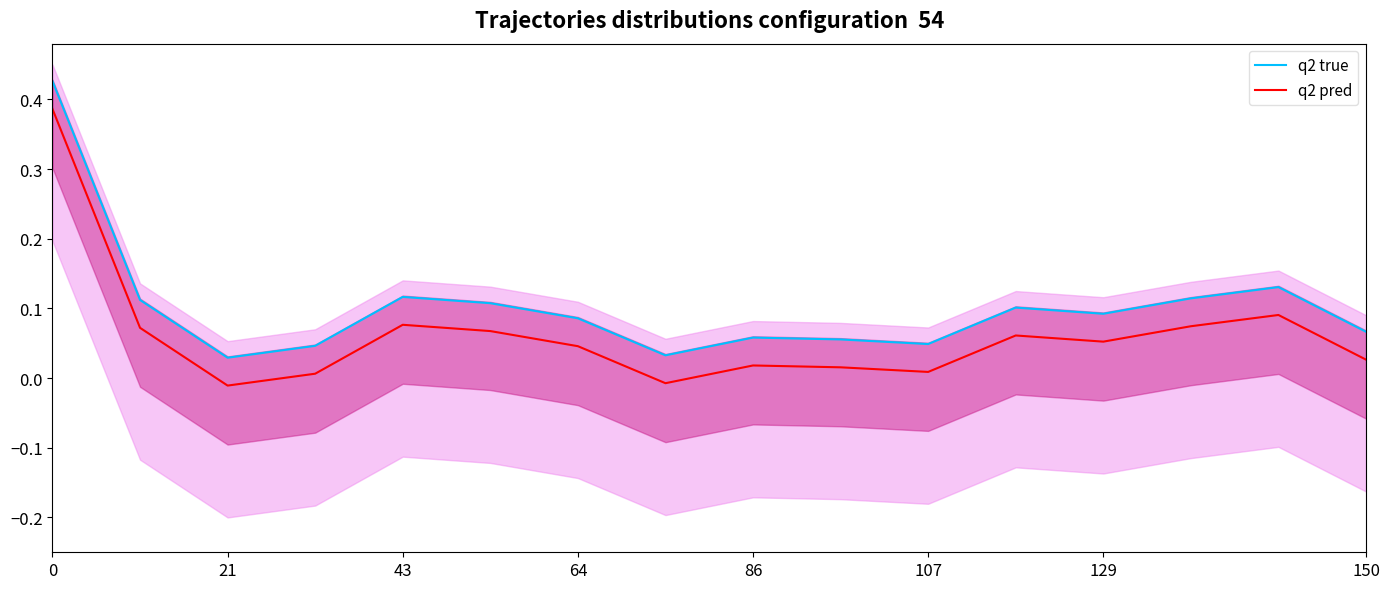

Reading right to left, list all the values displayed in this chart.

q2 true: 0.1	0.1	0.1	0.1	0.1	0.0	0.1	0.1	0.0	0.1	0.1	0.1	0.0	0.0	0.1	0.4
q2 pred: 0.0	0.1	0.1	0.1	0.1	0.0	0.0	0.0	-0.0	0.0	0.1	0.1	0.0	-0.0	0.1	0.4